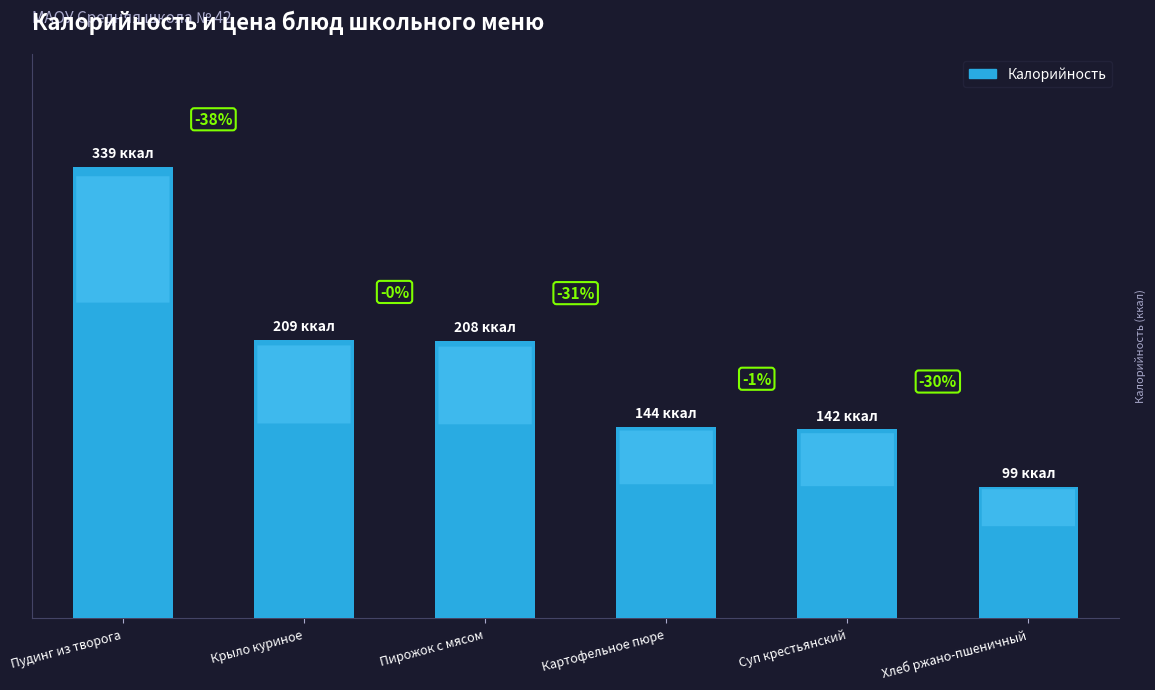

Read the value at Картофельное пюре.

144.0